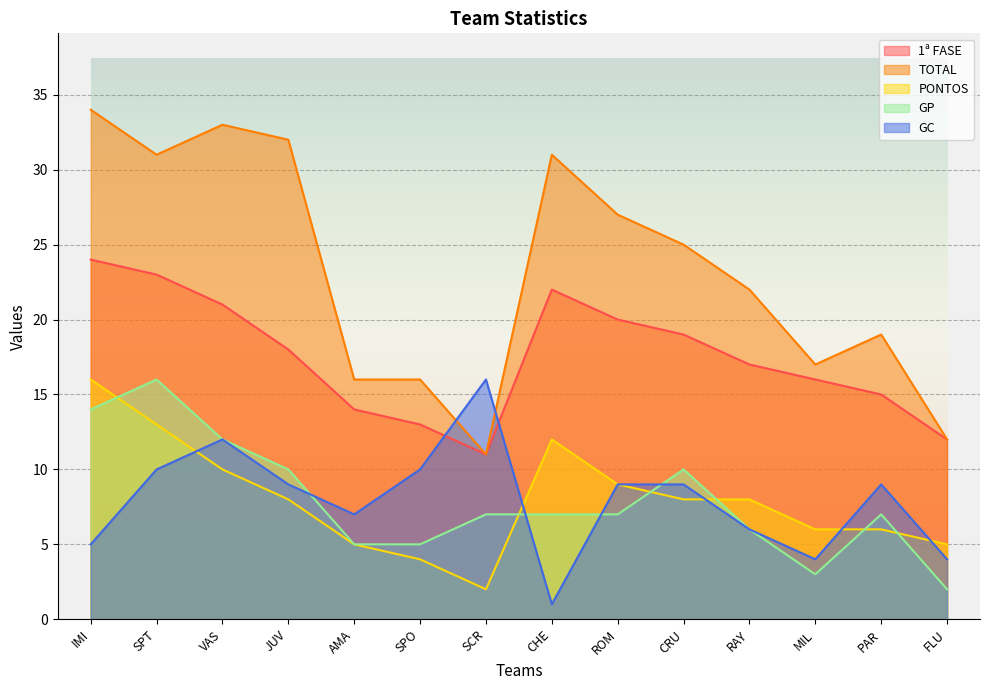

What is the spread (max minus min) of values at FLU?

10